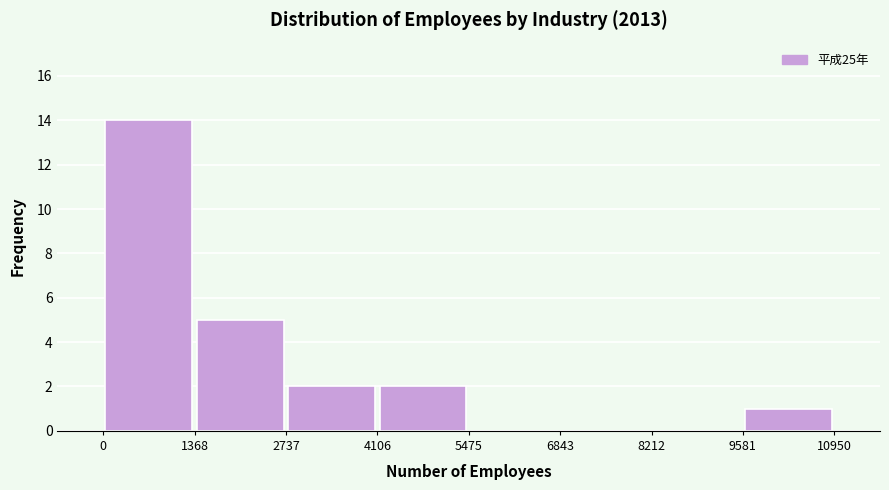

Reading left to right, list every bar in this chart as the range it spans on the x-axis followed by its height. The values are not printed on the chart, so give them approximately, as read against the axis.

0 to 1368: 14
1368 to 2737: 5
2737 to 4106: 2
4106 to 5475: 2
5475 to 6843: 0
6843 to 8212: 0
8212 to 9581: 0
9581 to 10950: 1